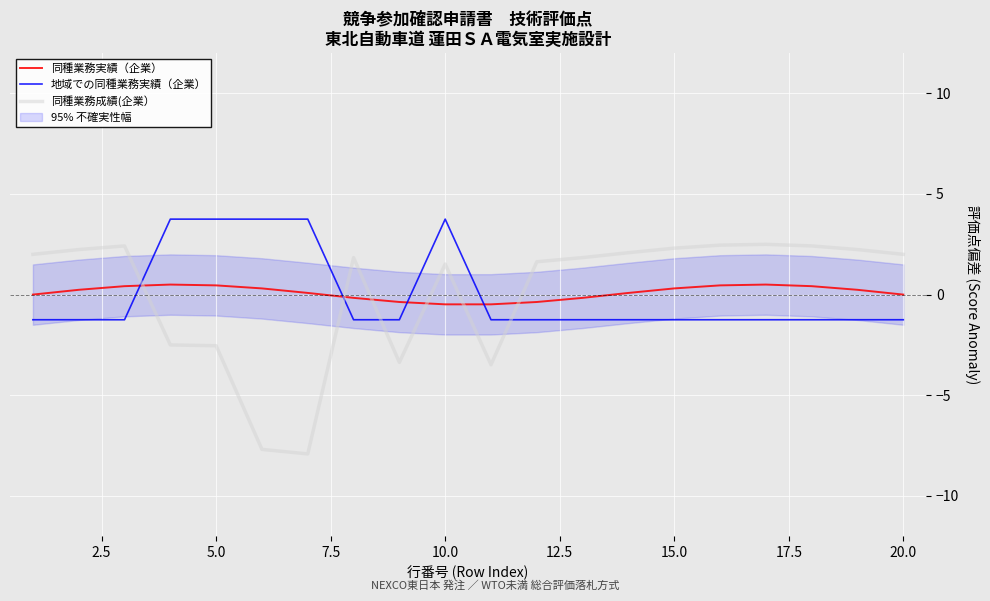

How many lines are shown in the chart?

3